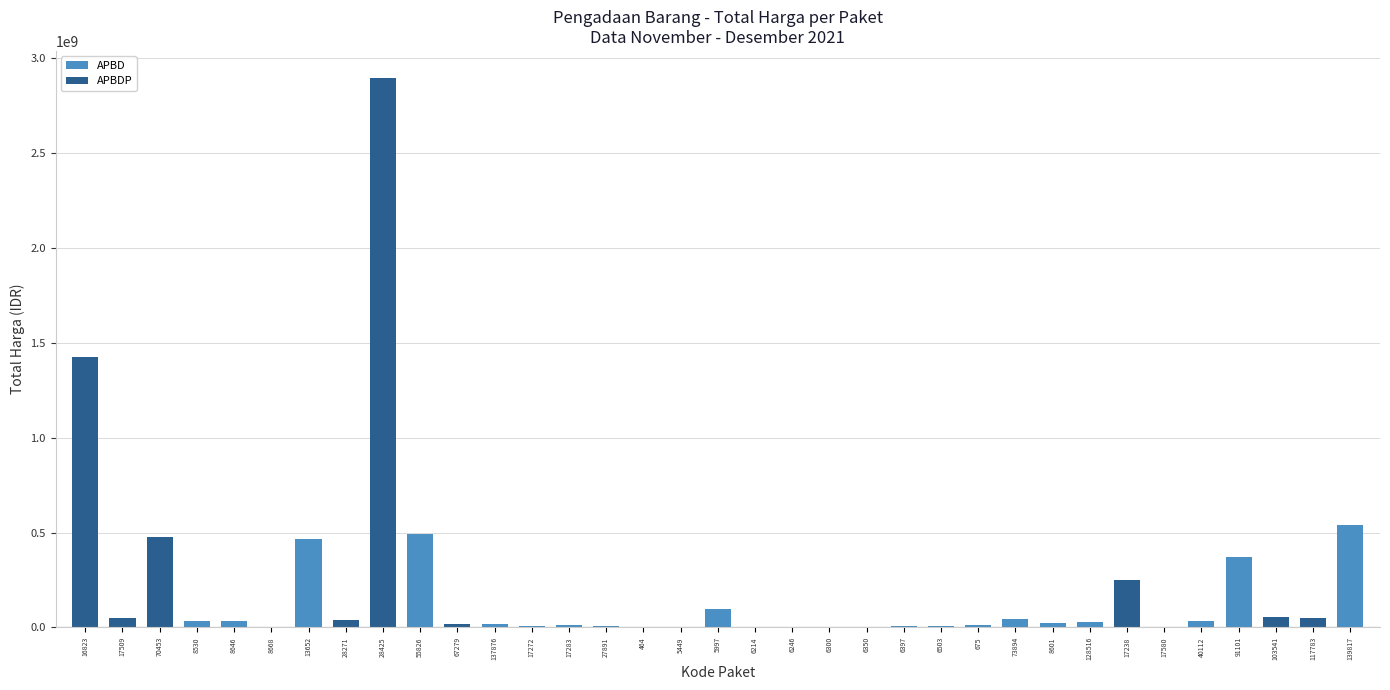

What is the maximum value shown in the chart?

2892122000